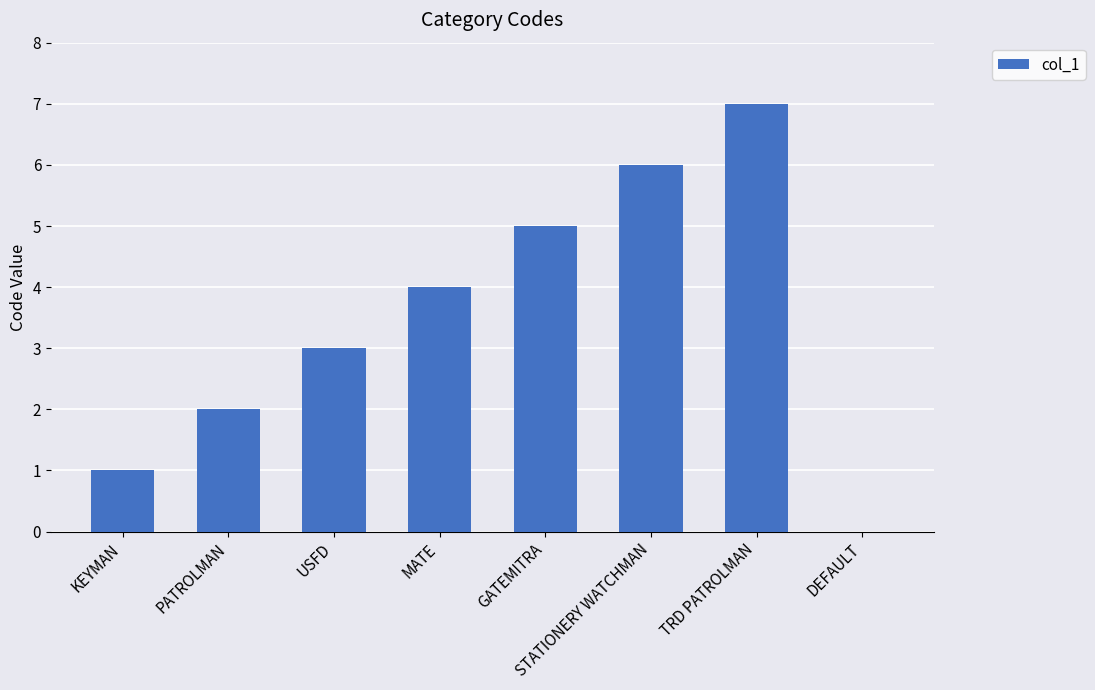

What is the sum of all values?

28